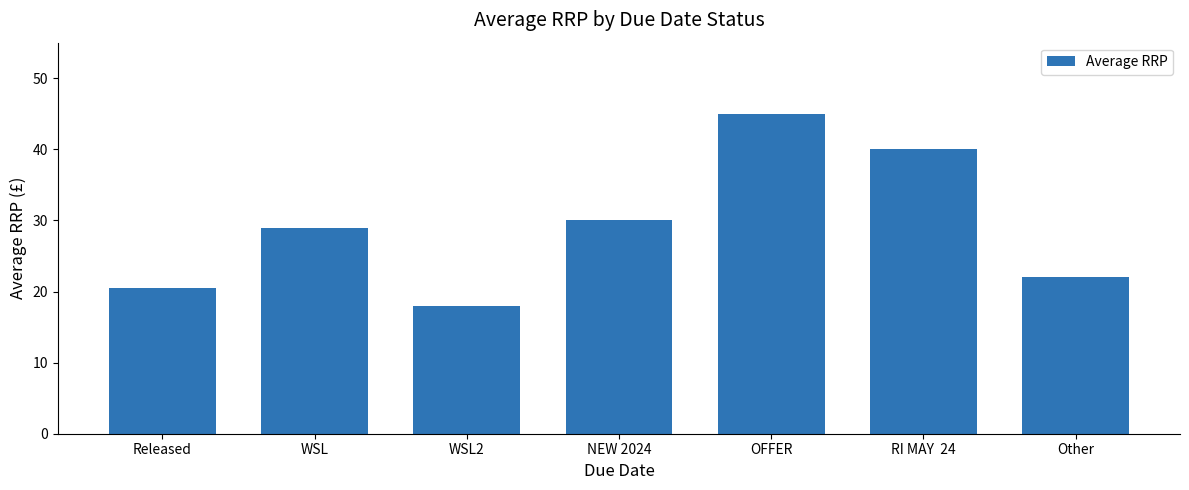

The value at WSL is 7.6. True or false?

False